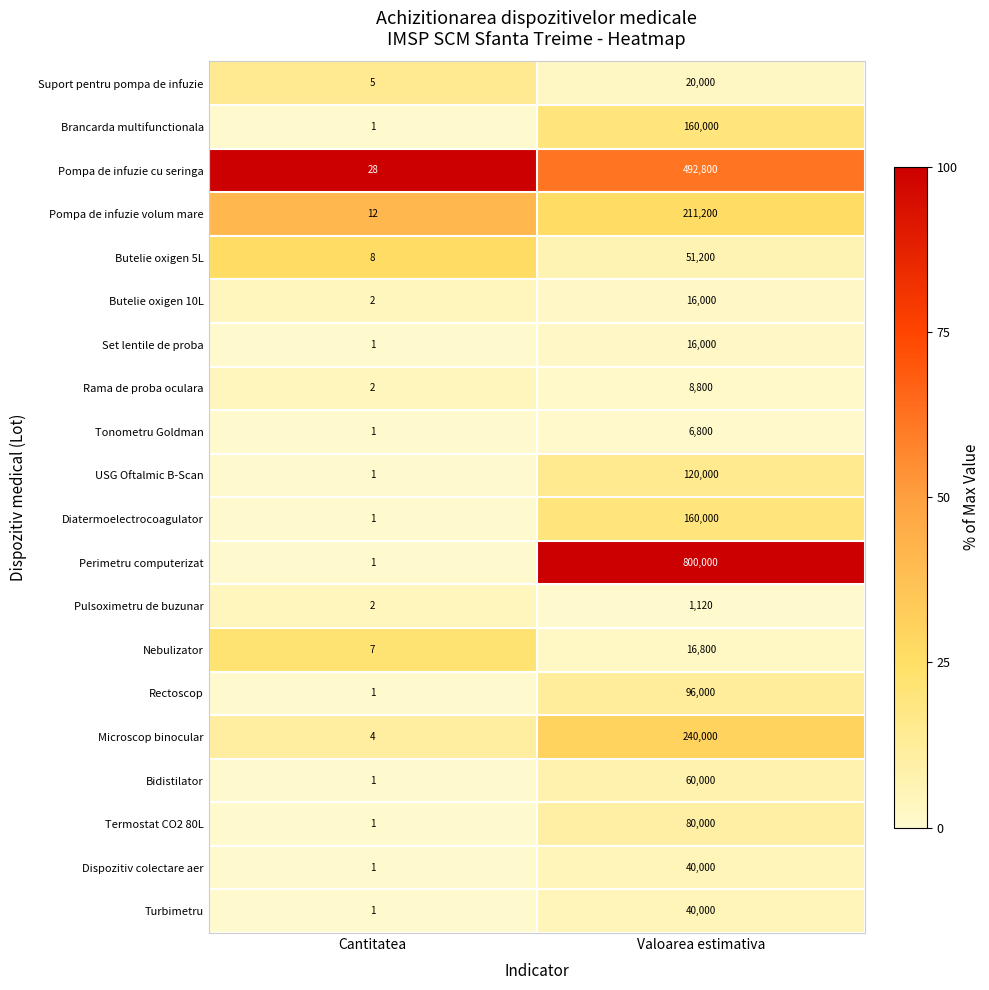

Rank the categories by Pompa de infuzie volum mare value from lowest to highest.

Cantitatea, Valoarea estimativa